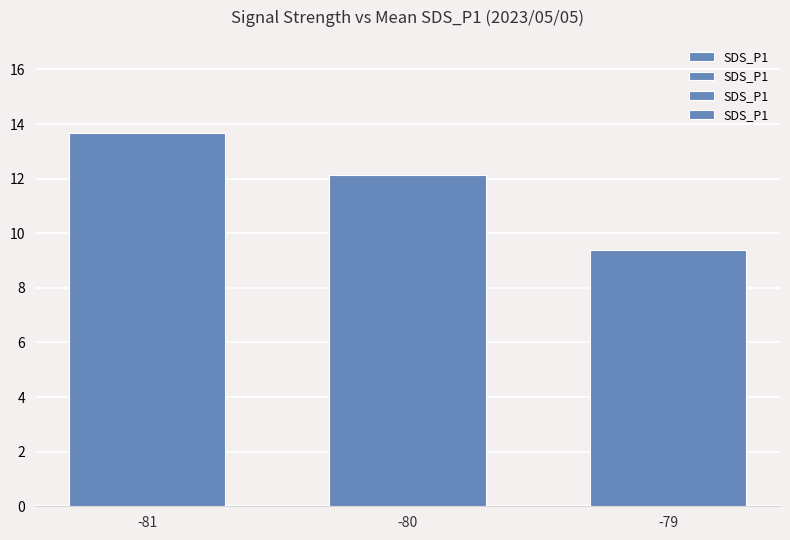

The chart shows a value of 21.7 at -80. True or false?

False